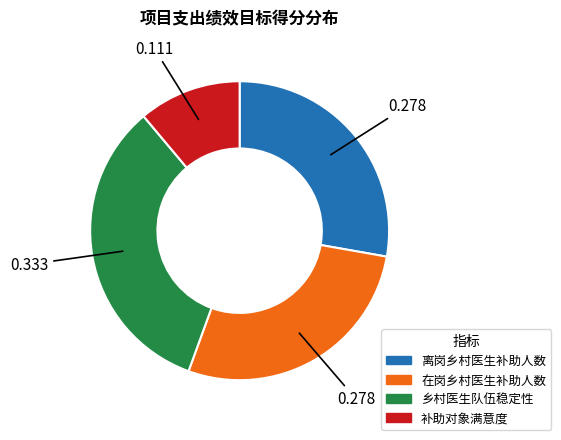

True or false: 补助对象满意度 accounts for 2% of the total.

False